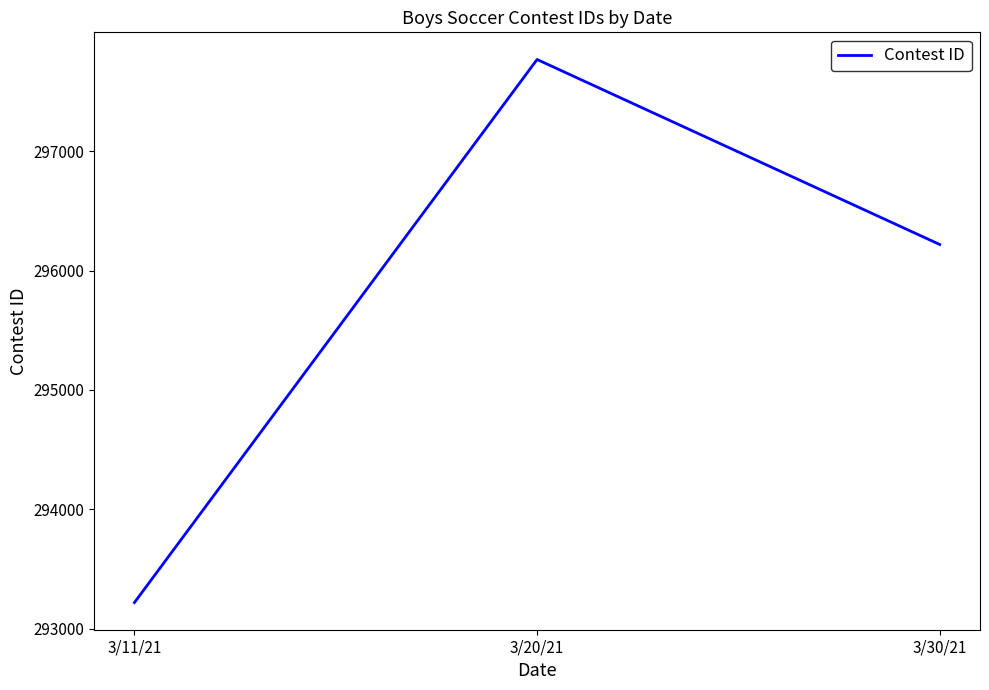

Rank the categories by value from lowest to highest.

3/11/21, 3/30/21, 3/20/21